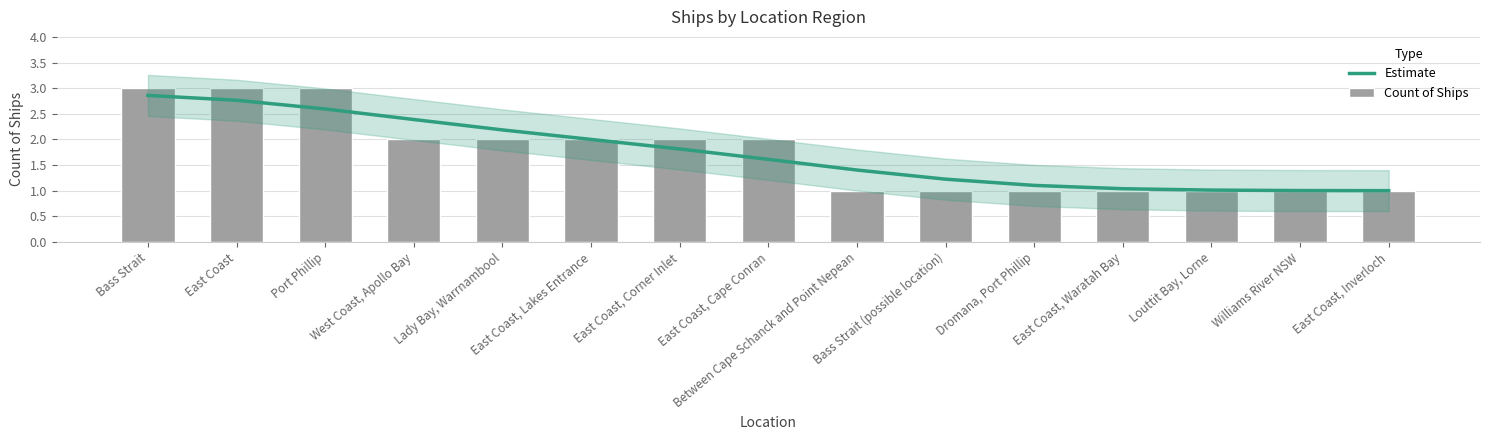

At how many categories does at least one series exceed 1?

15